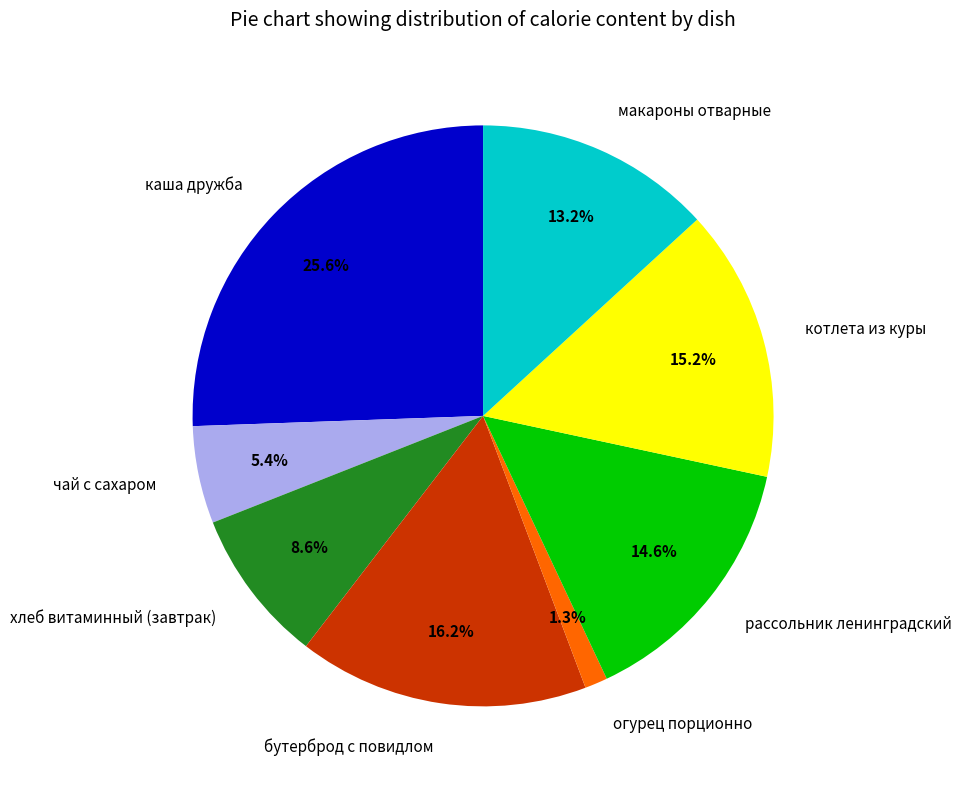

What is the ratio of the value at огурец порционно to the value at котлета из куры?

0.1